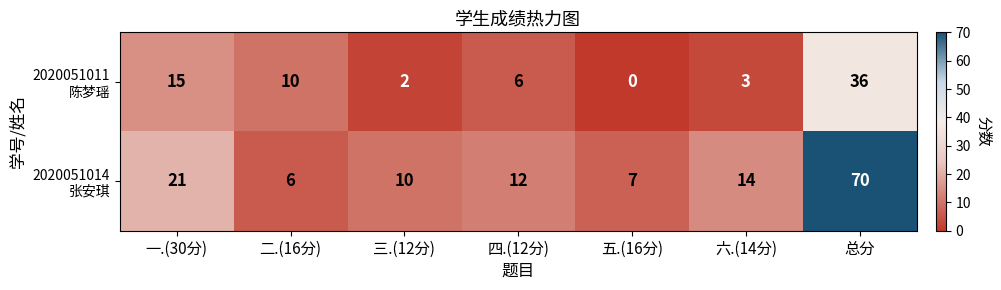

What is the total value across all series at 五.(16分)?

7